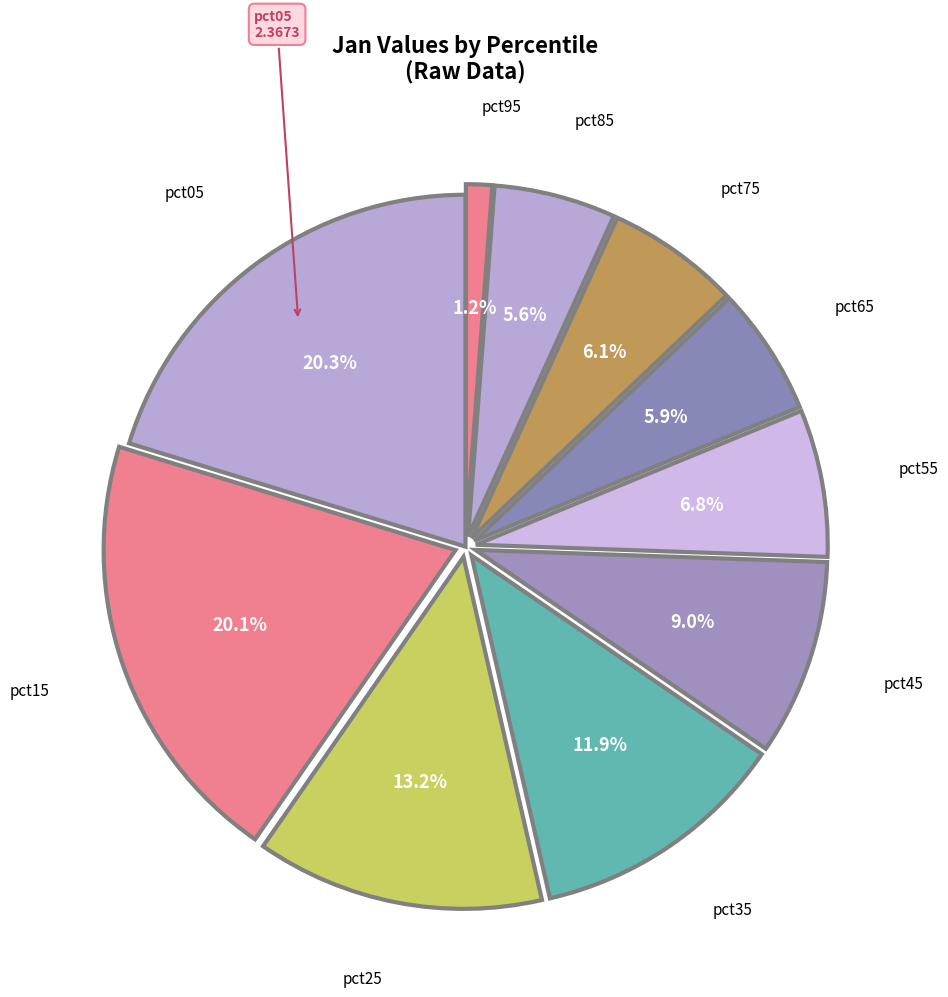

How many slices are in this pie chart?

10